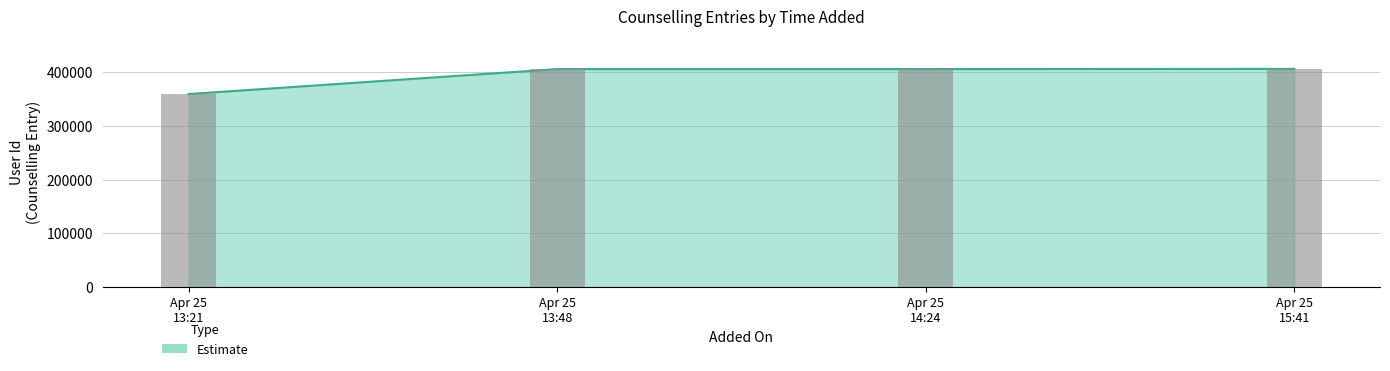

Does the chart contain any negative values?

No